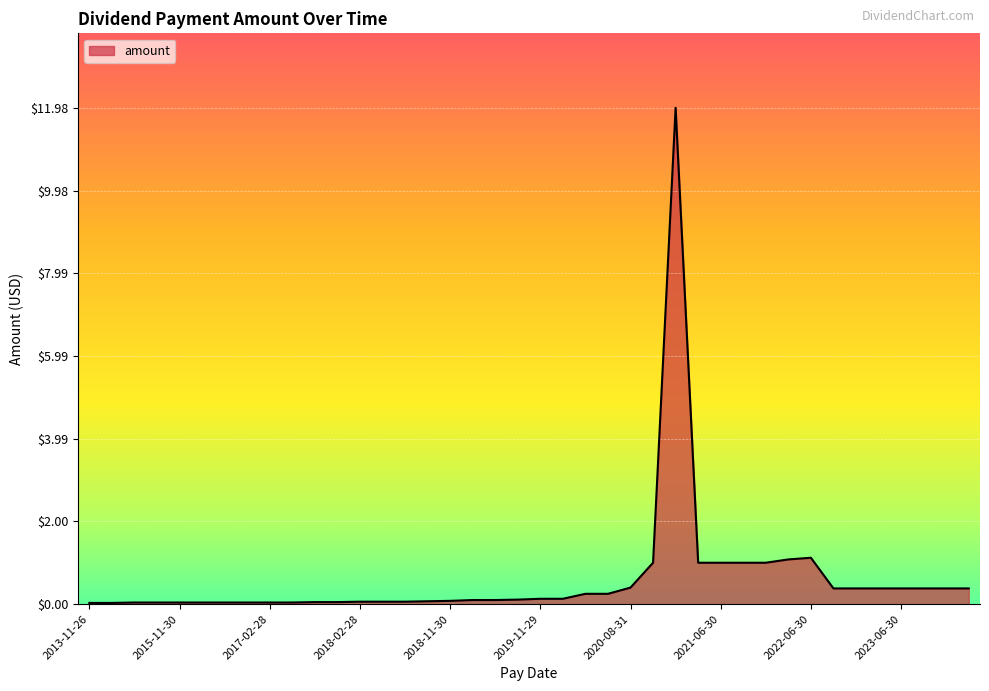

What is the greatest value displayed?

12.0